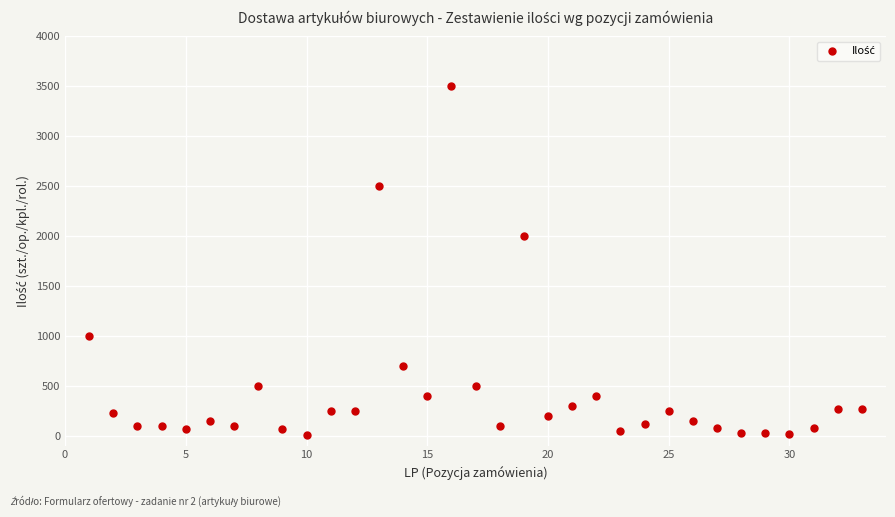

What Y value in the scatter plot is closest to 1755?

2000